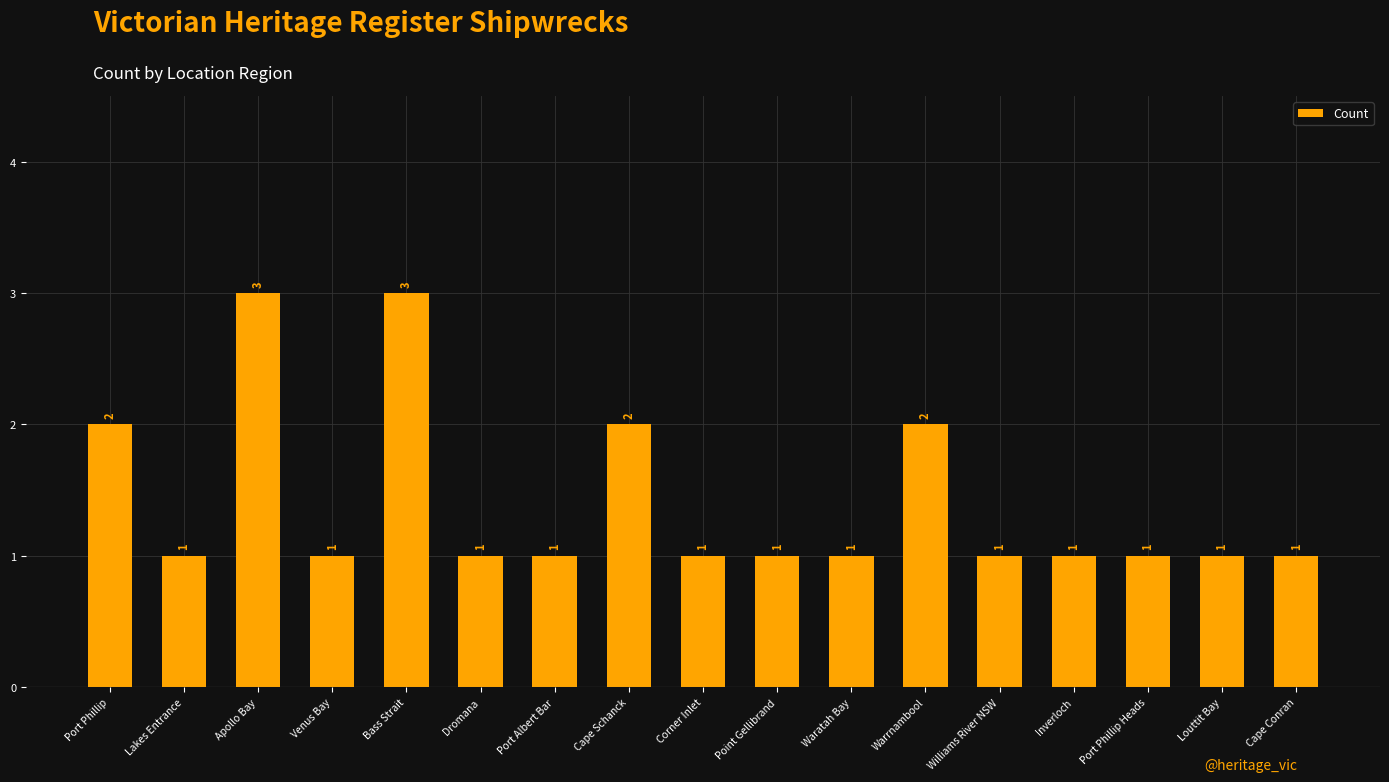

Count the number of categories in the chart.

17